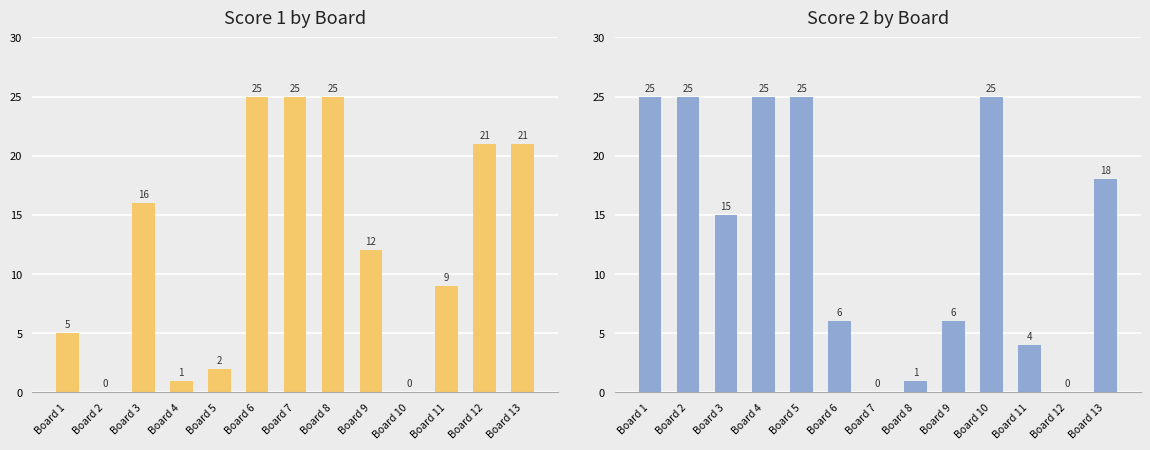

Are the bars grouped side by side (vs. stacked)?

Yes